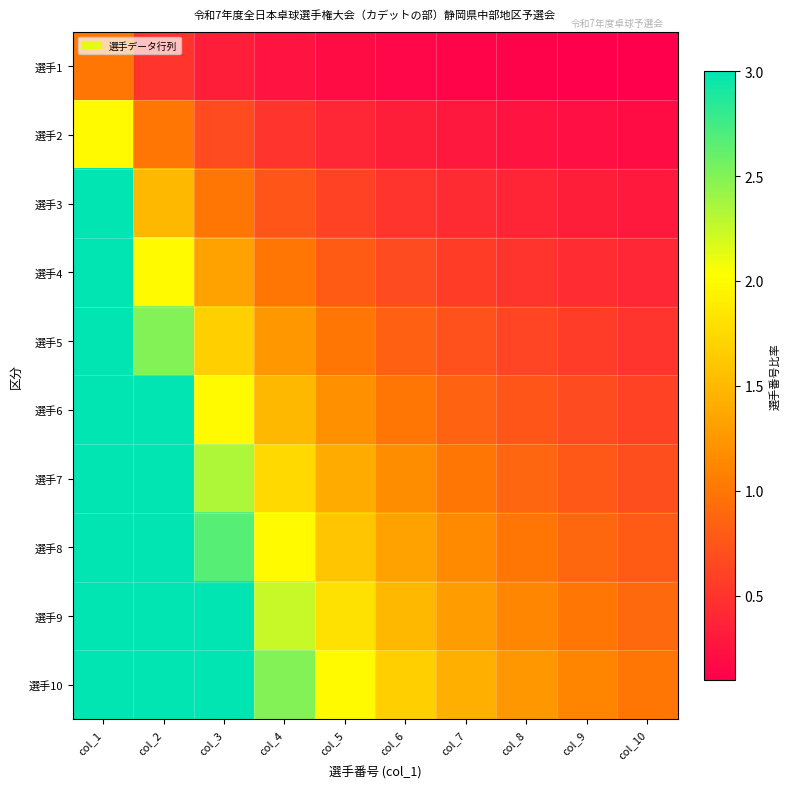

Which label corresponds to the smallest value in the chart?

col_10